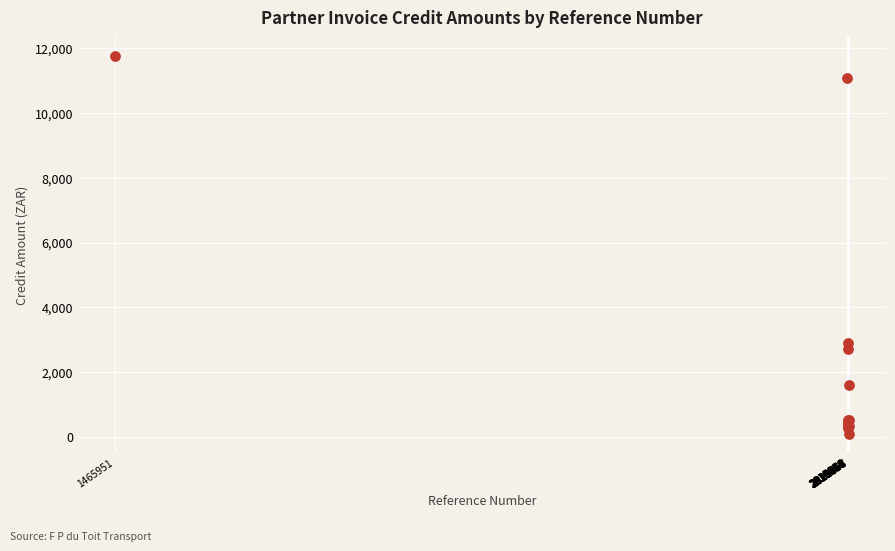

What Y value in the scatter plot is closest to 5926?

2907.9